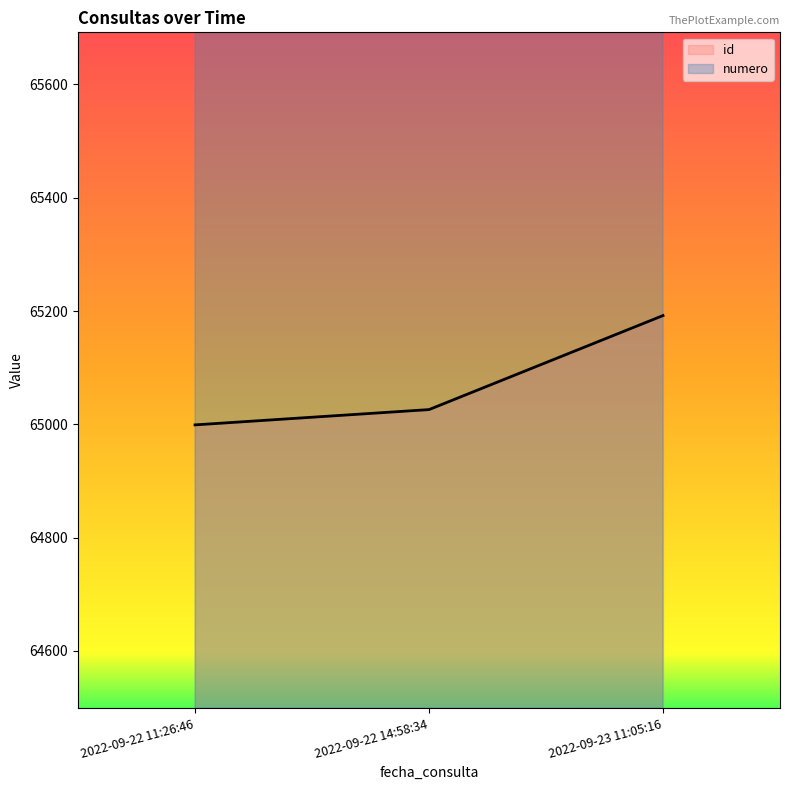

Reading left to right, what are all the values shown in this chart?

id: 64999	65026	65192
numero: 74799	84799	94799